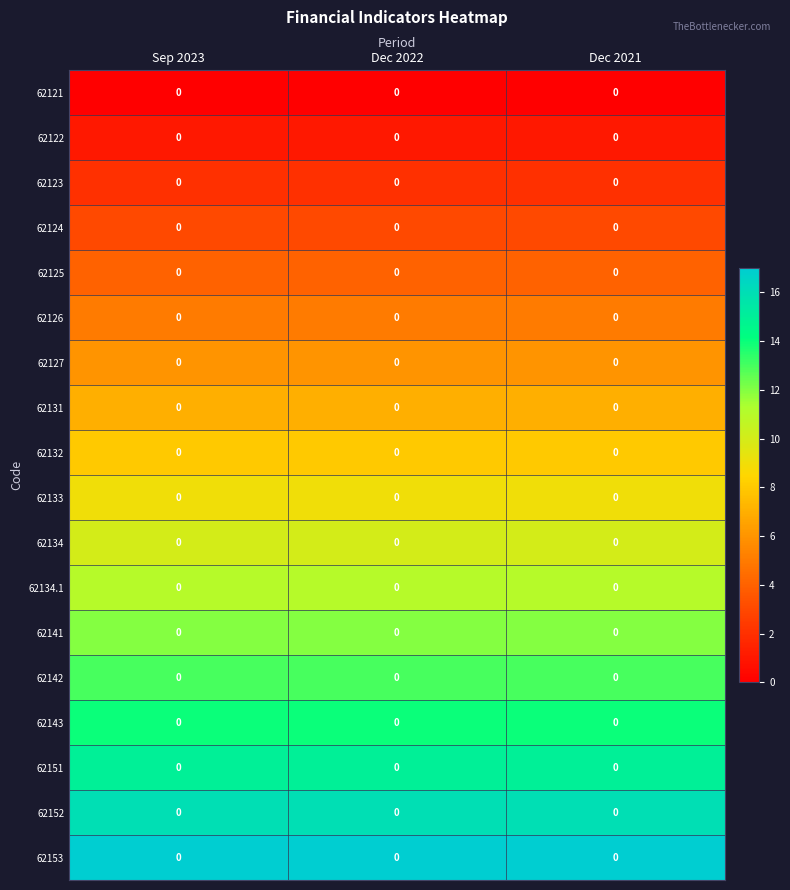

Rank the series by their maximum value, from lowest to highest.

62121, 62122, 62123, 62124, 62125, 62126, 62127, 62131, 62132, 62133, 62134, 62134.1, 62141, 62142, 62143, 62151, 62152, 62153